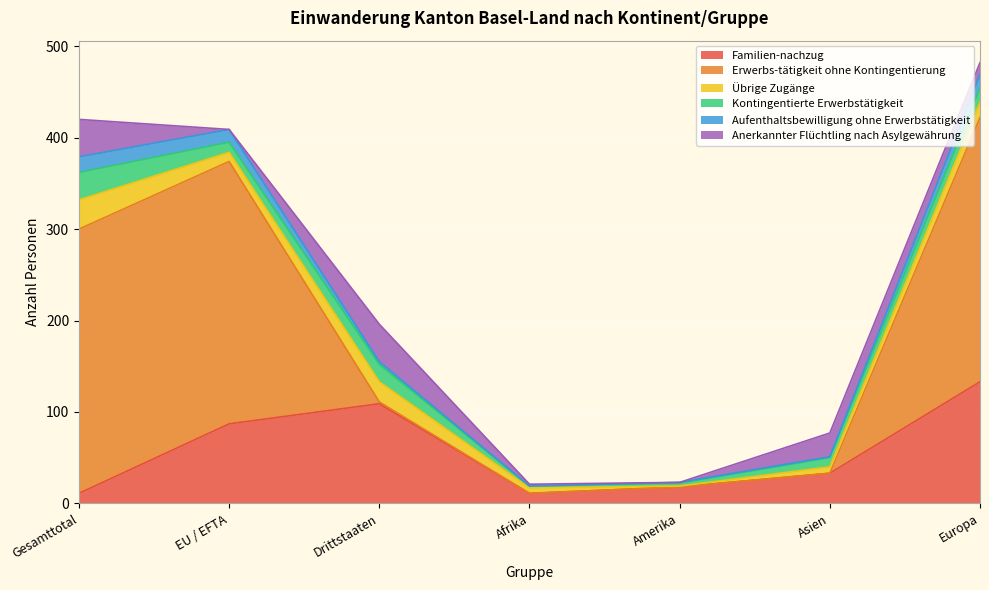

True or false: Kontingentierte Erwerbstätigkeit and Aufenthaltsbewilligung ohne Erwerbstätigkeit cross at least once.

True